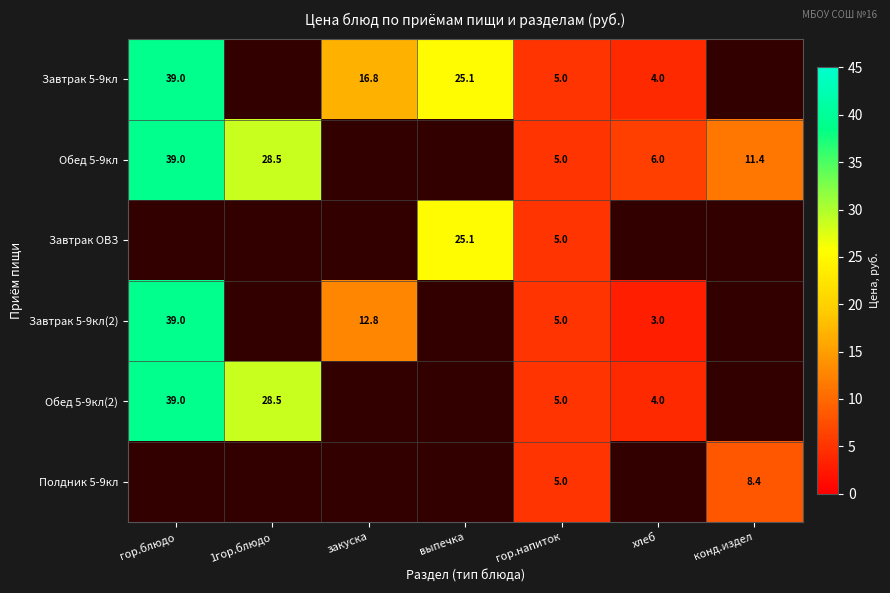

Is it true that Завтрак 5-9кл(2) equals 1.3 at гор.напиток?

False